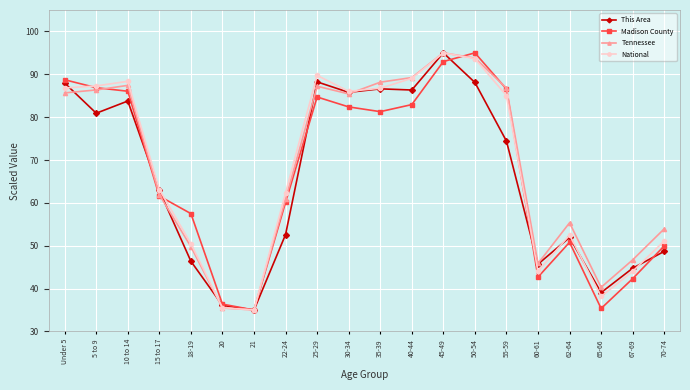

At which label is National closest to 65?

15 to 17